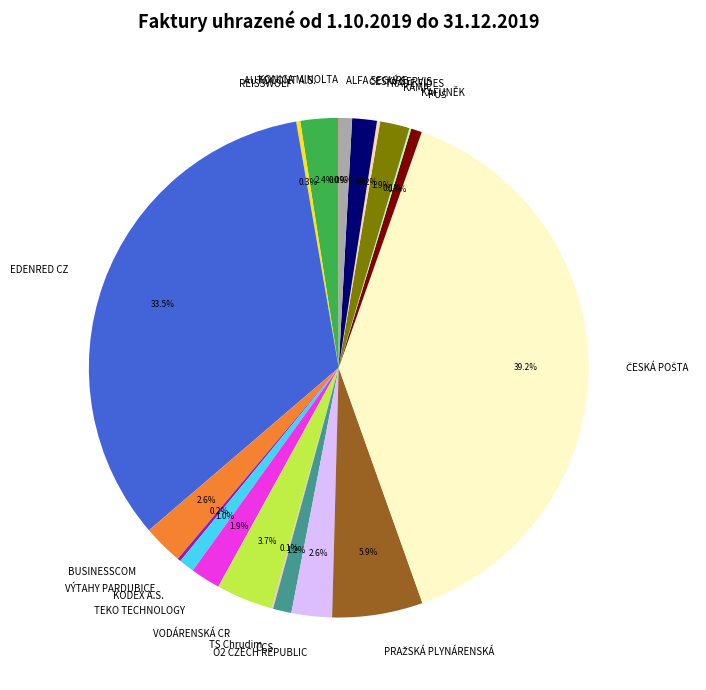

Is KAMA the majority of the pie?

No